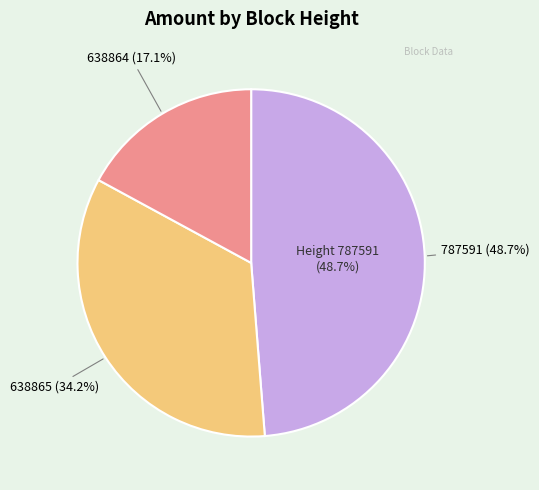

To the nearest percent, what is the difference between the 638865 and 638864 slice percentages?

17%